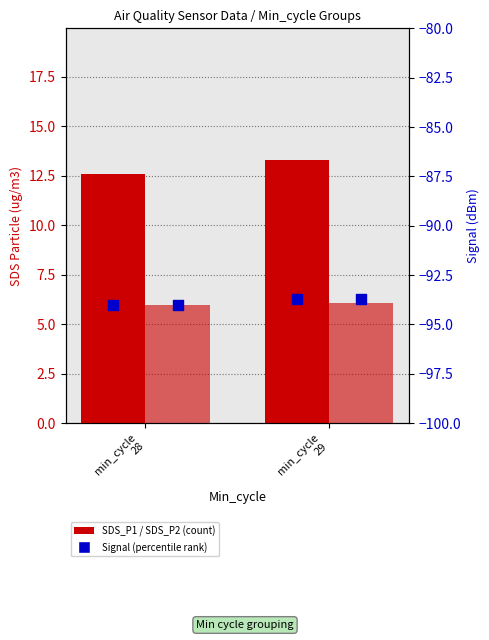

Is the value of SDS_P1 at min_cycle
28 greater than the value of Signal at min_cycle
29?

Yes